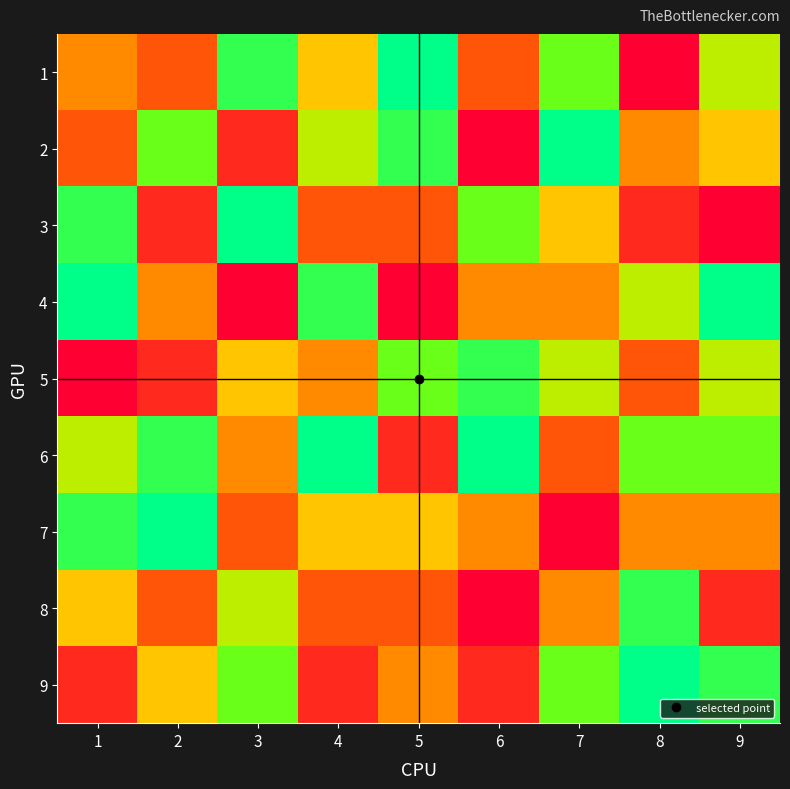

Reading right to left, transcribe all the data shown in this chart.

1: 9=6	8=1	7=7	6=3	5=9	4=5	3=8	2=3	1=4
2: 9=5	8=4	7=9	6=1	5=8	4=6	3=2	2=7	1=3
3: 9=1	8=2	7=5	6=7	5=3	4=3	3=9	2=2	1=8
4: 9=9	8=6	7=4	6=4	5=1	4=8	3=1	2=4	1=9
5: 9=6	8=3	7=6	6=8	5=7	4=4	3=5	2=2	1=1
6: 9=7	8=7	7=3	6=9	5=2	4=9	3=4	2=8	1=6
7: 9=4	8=4	7=1	6=4	5=5	4=5	3=3	2=9	1=8
8: 9=2	8=8	7=4	6=1	5=3	4=3	3=6	2=3	1=5
9: 9=8	8=9	7=7	6=2	5=4	4=2	3=7	2=5	1=2